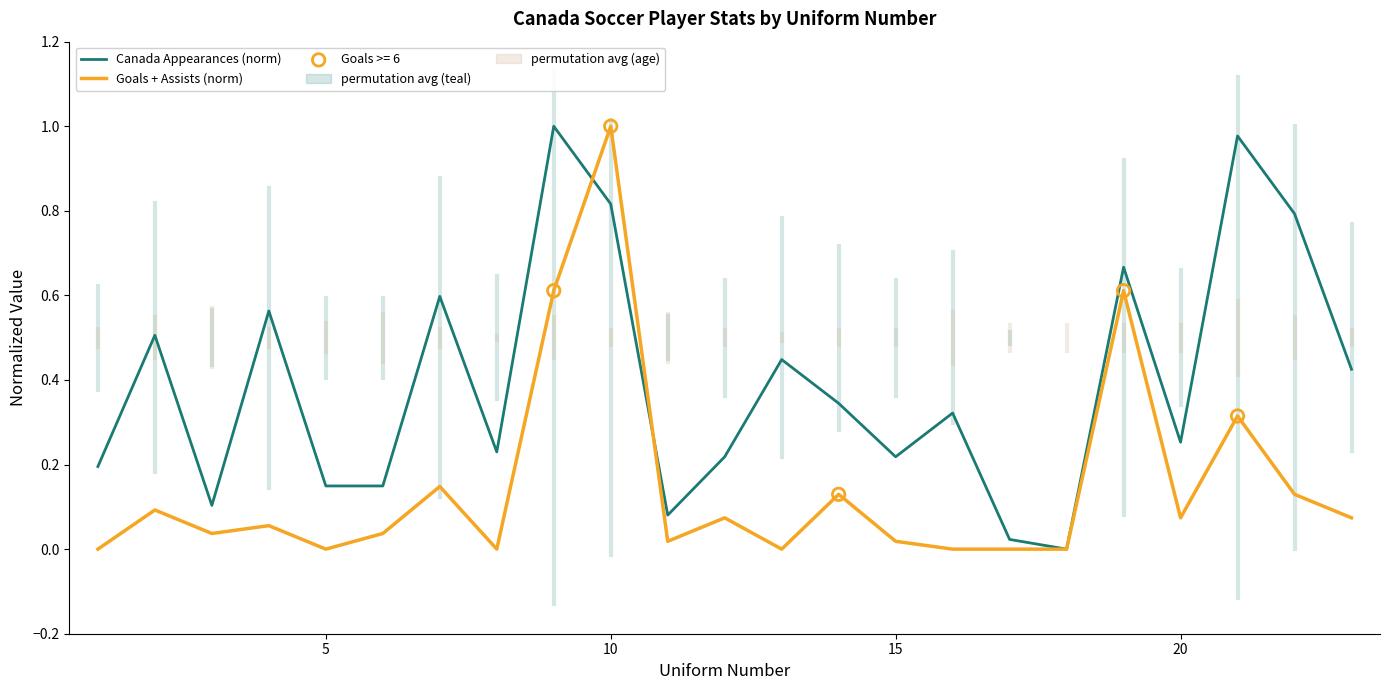

At how many categories does at least one series exceed 0?

22